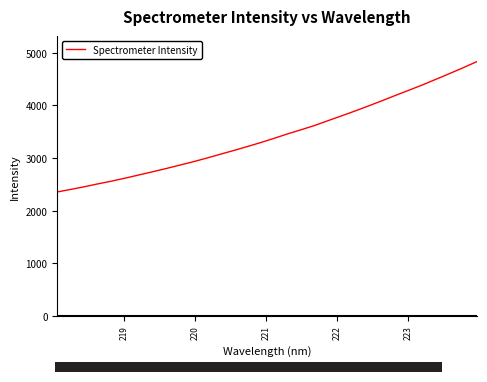

True or false: the data has more than 0 interior local peaks.

False